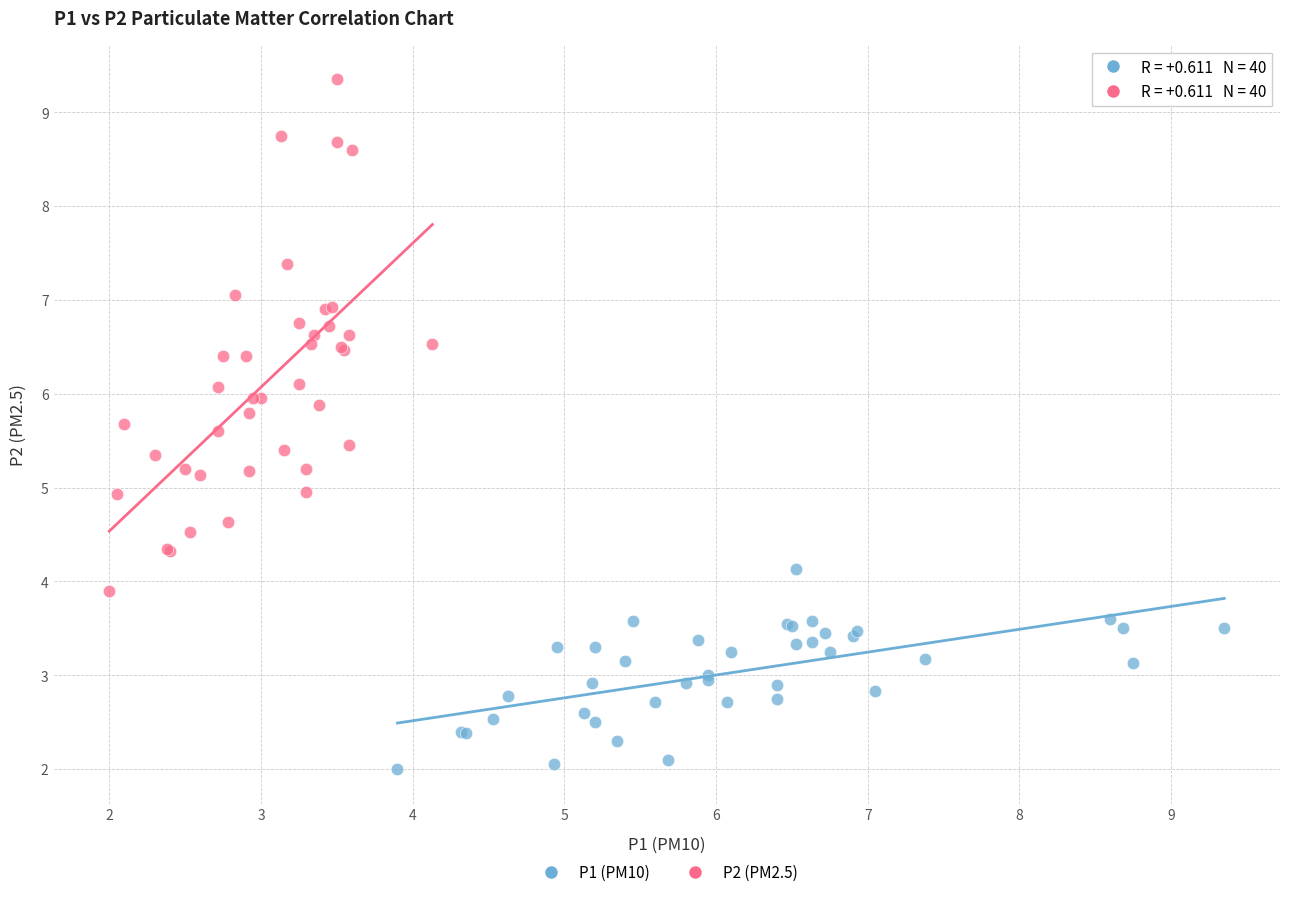

Which series reaches the minimum Y coordinate?

P1 (PM10)